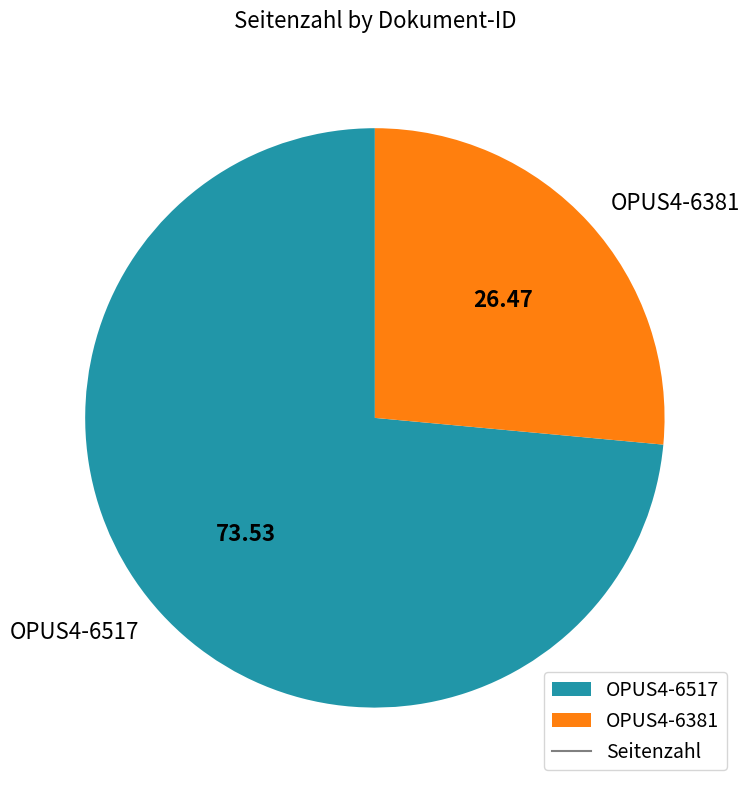

Do OPUS4-6381 and OPUS4-6517 together represent more than half of the pie?

Yes